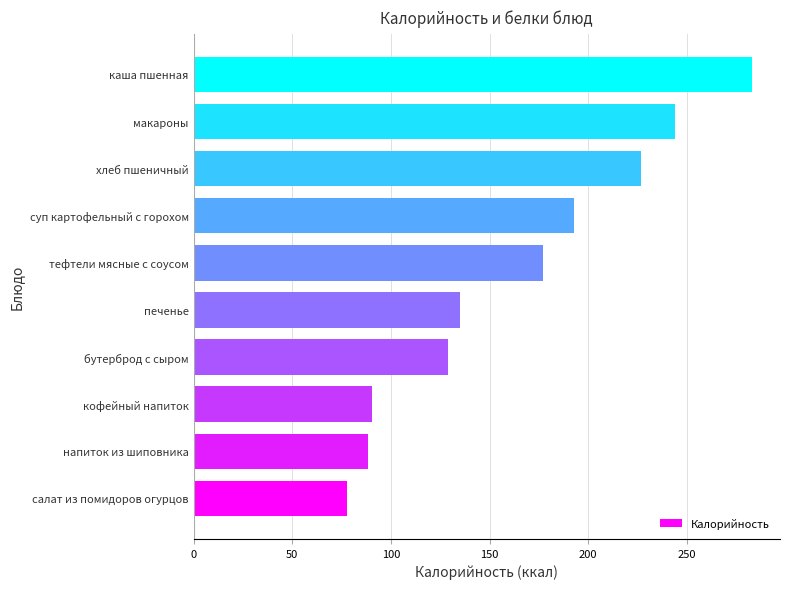

Which has a higher value, бутерброд с сыром or суп картофельный с горохом?

суп картофельный с горохом